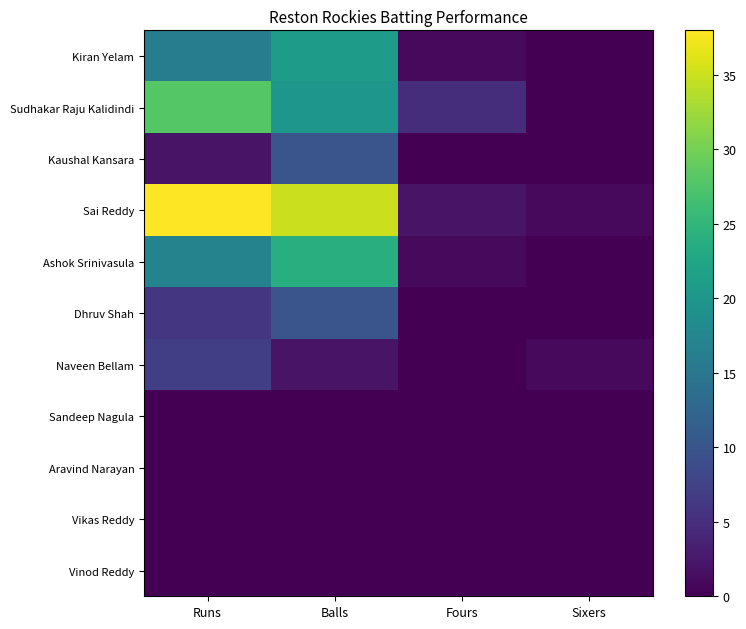

At which category is the sum across all series the highest?

Balls